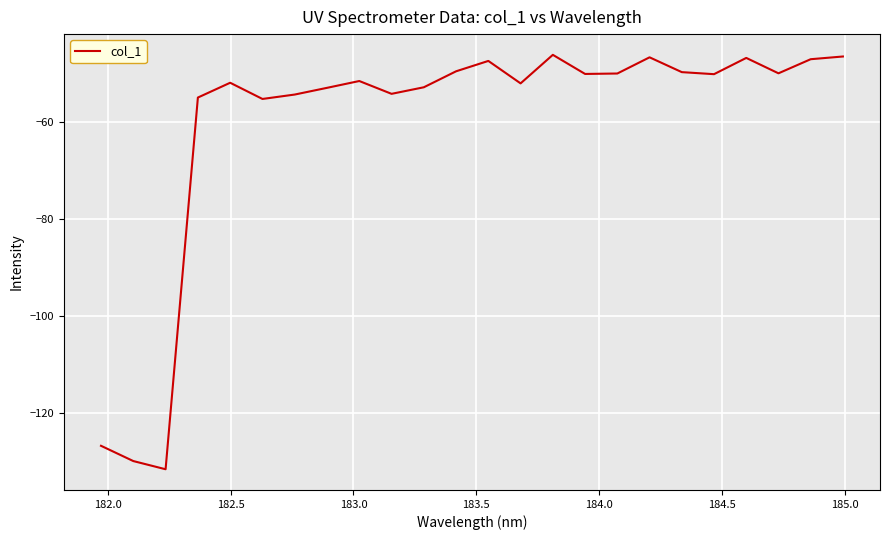

What is the greatest value displayed?

-46.1